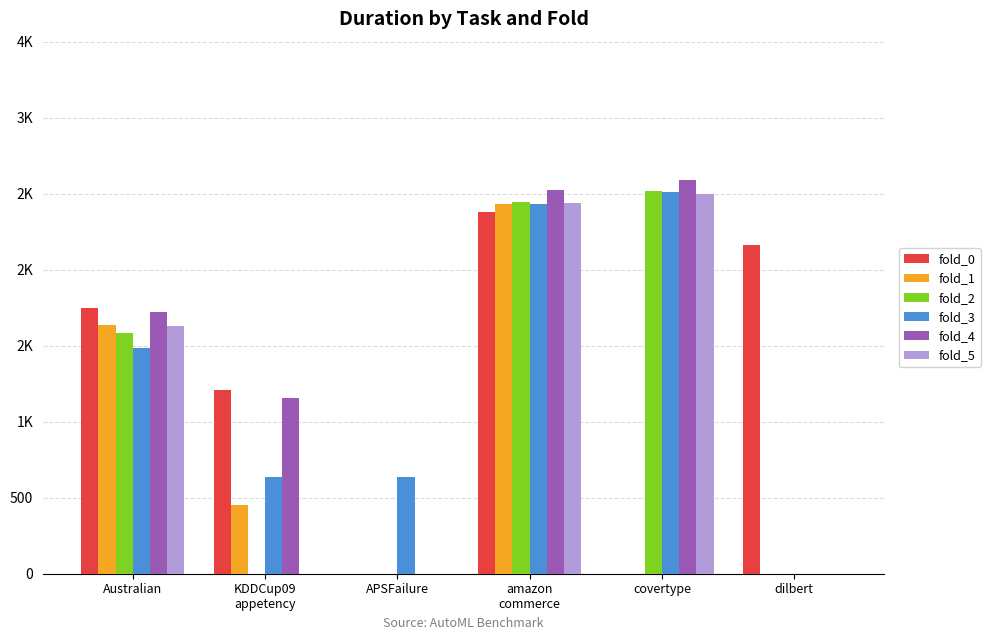

What position from the right is Australian?

6